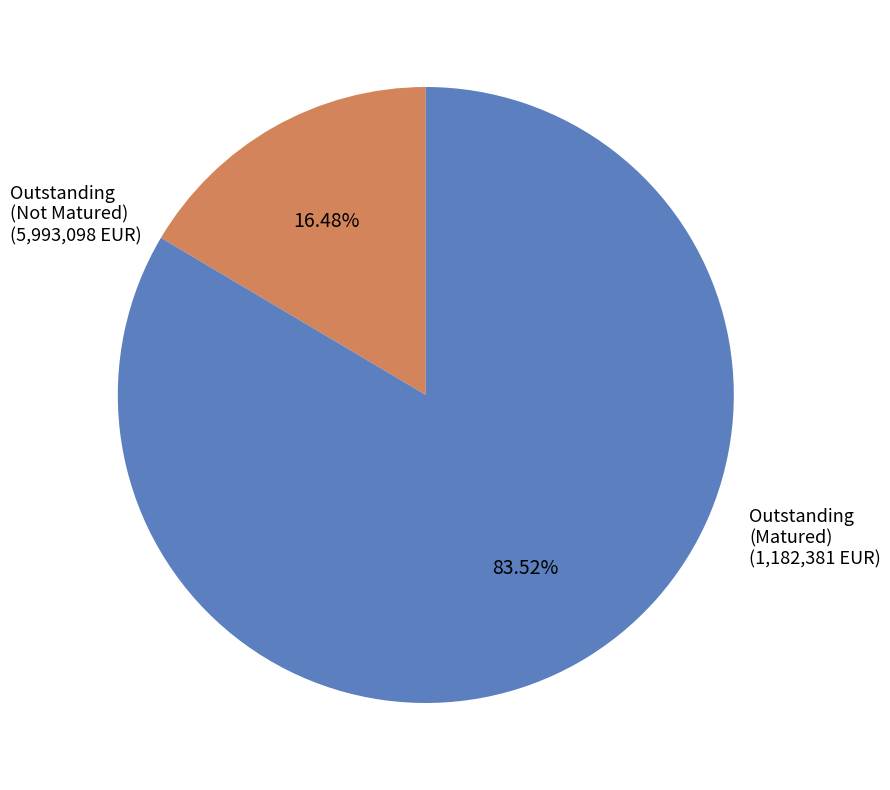

Is there a majority slice in this chart?

Yes